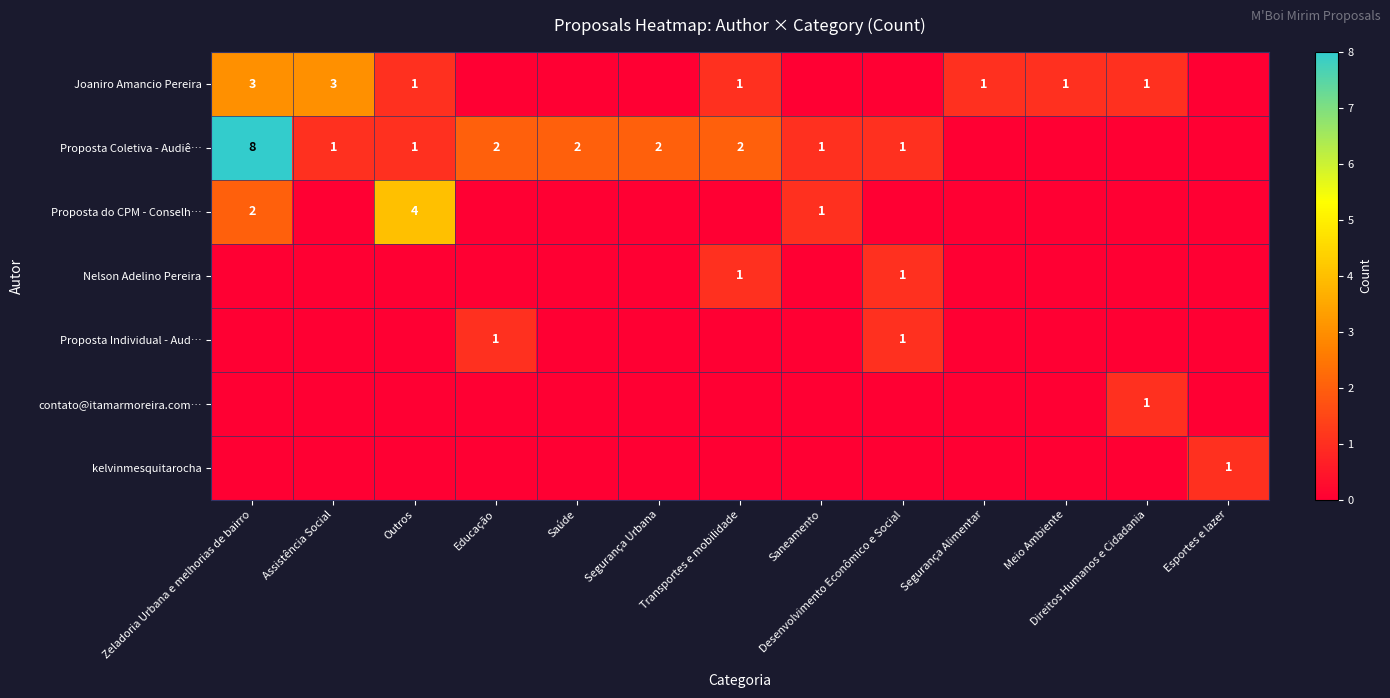

True or false: Proposta Individual - Aud… has a value of 0 at Saneamento.

True